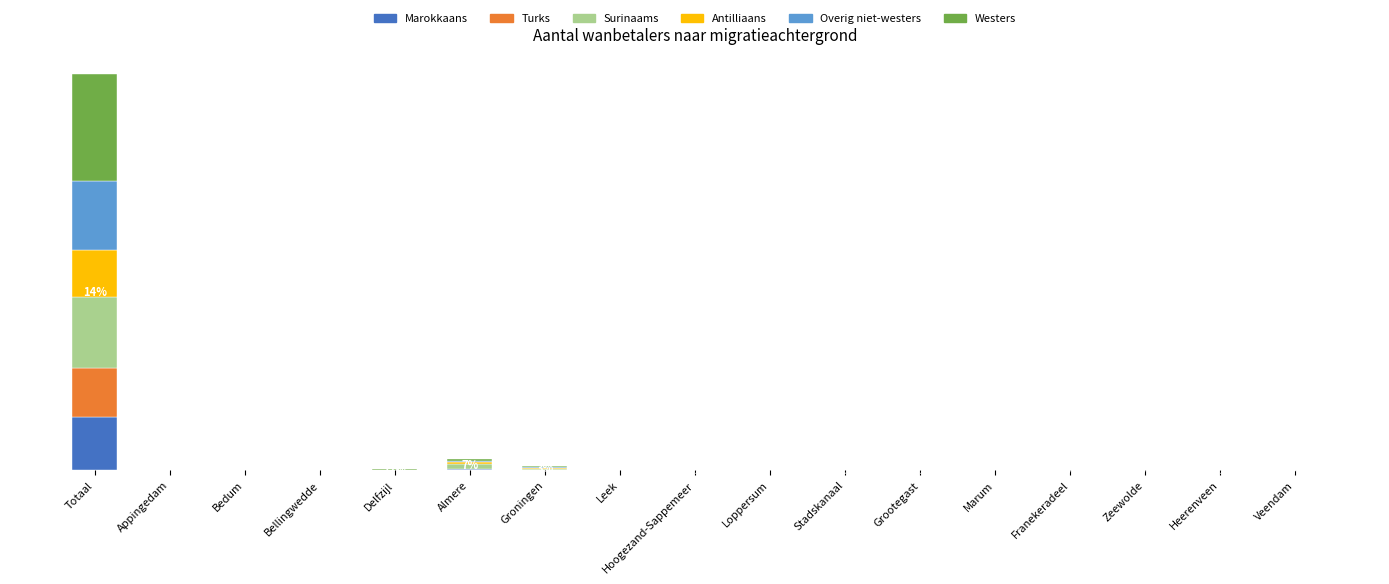

Are the bars horizontal?

No